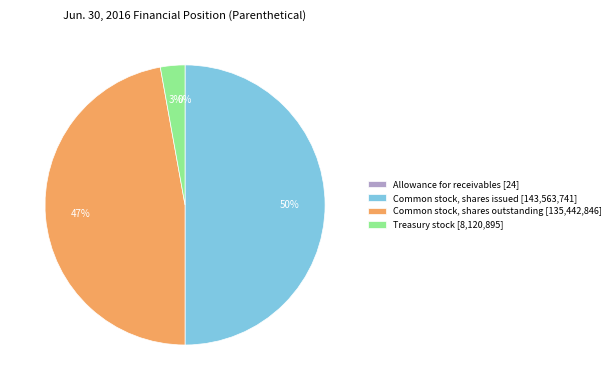

What is the largest slice in the pie chart?

Common stock, shares issued